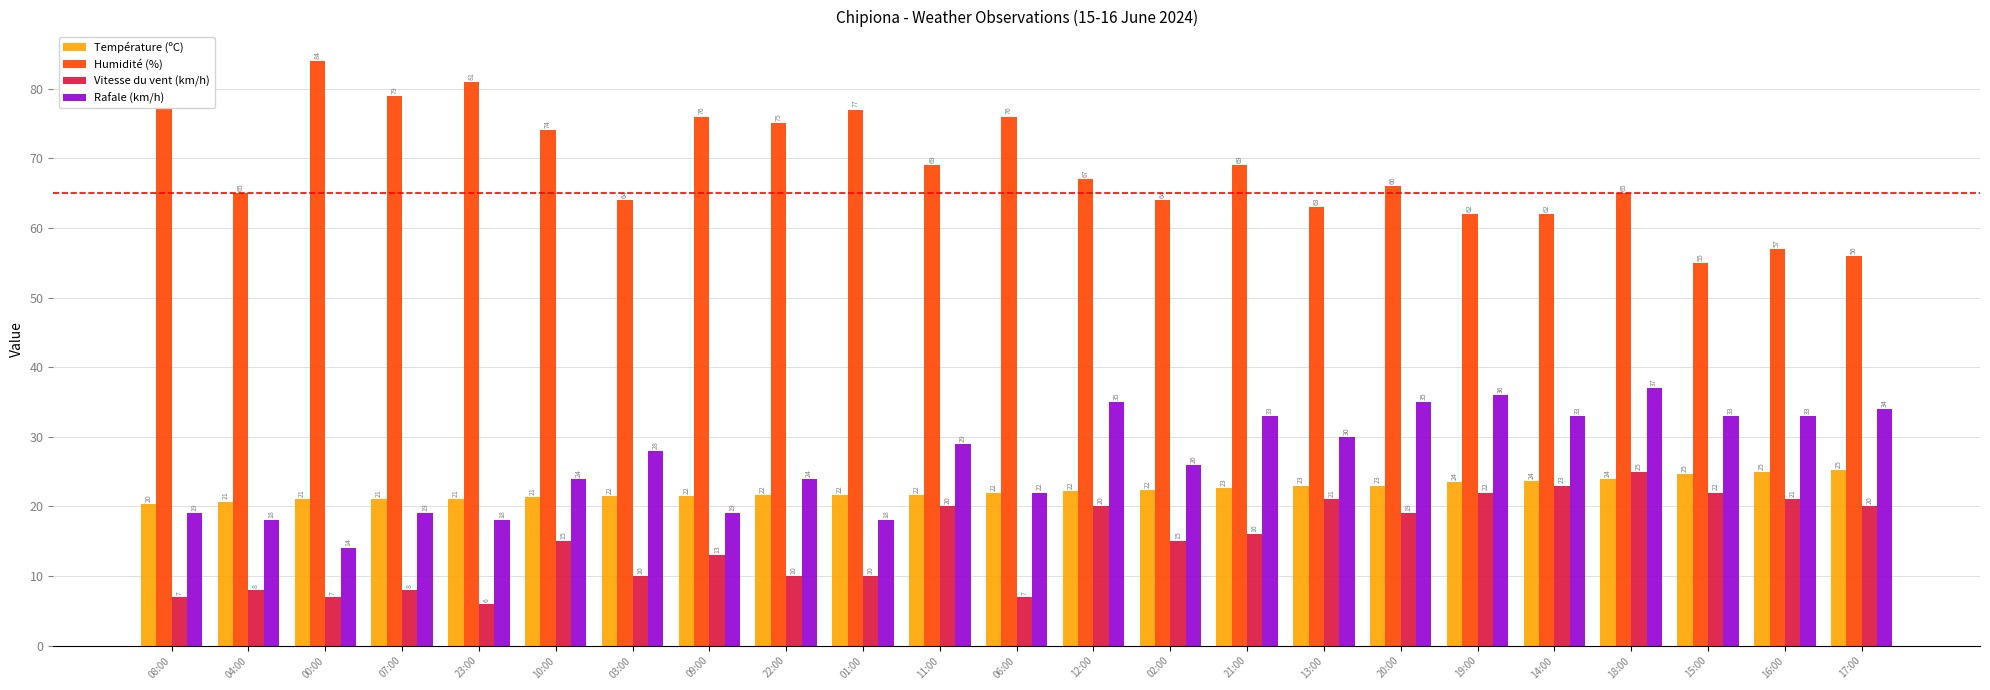

Which series has the largest total across all categories?

Humidité (%)